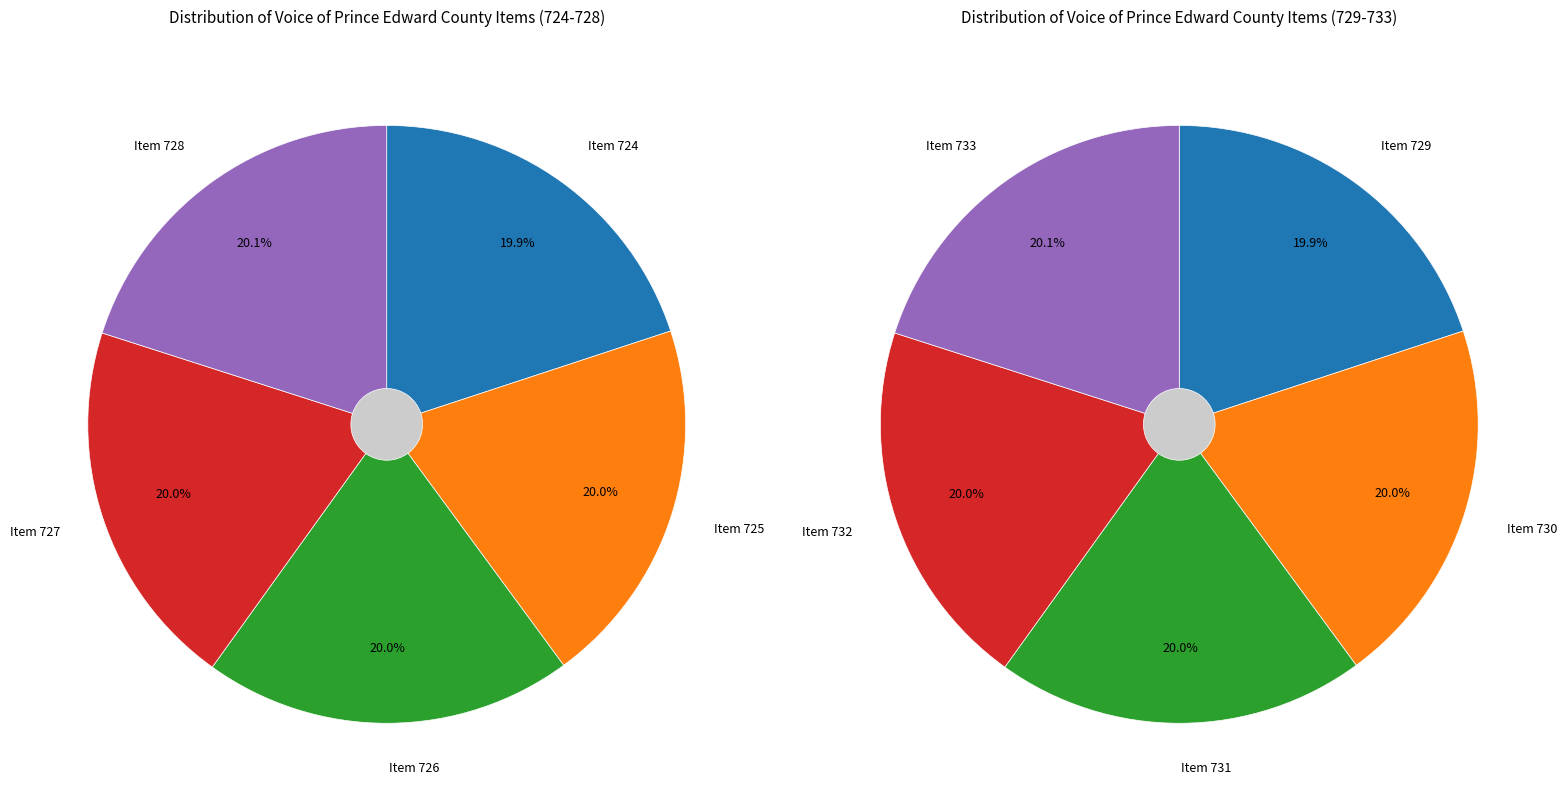

Approximately how many times larger is the value at Item 729 compared to Item 727?

1.0